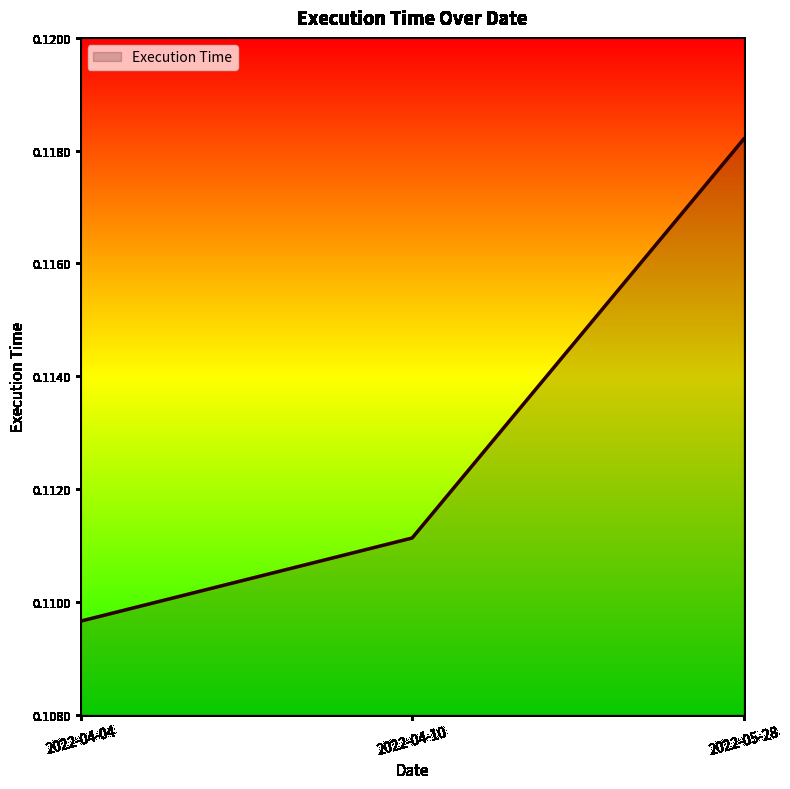

How many categories are shown in the chart?

3